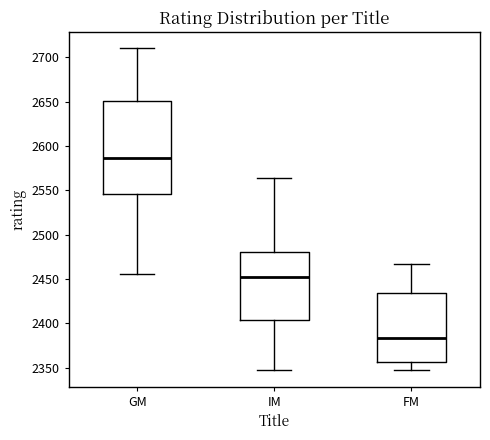

Reading left to right, transcribe this box plot: for each box, give where its median line is, the range the box spans, and where its two whiskers end, as read against the y-axis. The values are not printed on the chart, so give them approximately, as read against the axis.

GM: median 2585, box 2545 to 2650, whiskers 2455 to 2710
IM: median 2455, box 2405 to 2480, whiskers 2345 to 2565
FM: median 2385, box 2355 to 2435, whiskers 2345 to 2465